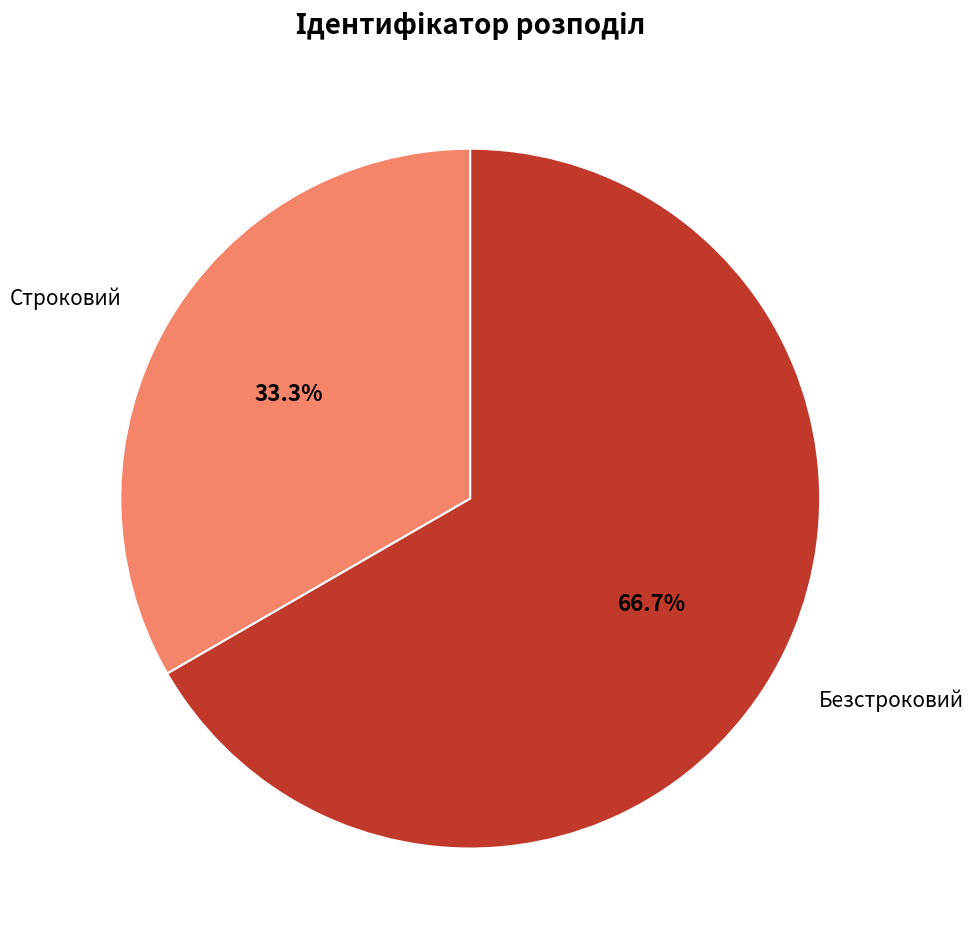

Is Безстроковий the majority of the pie?

Yes